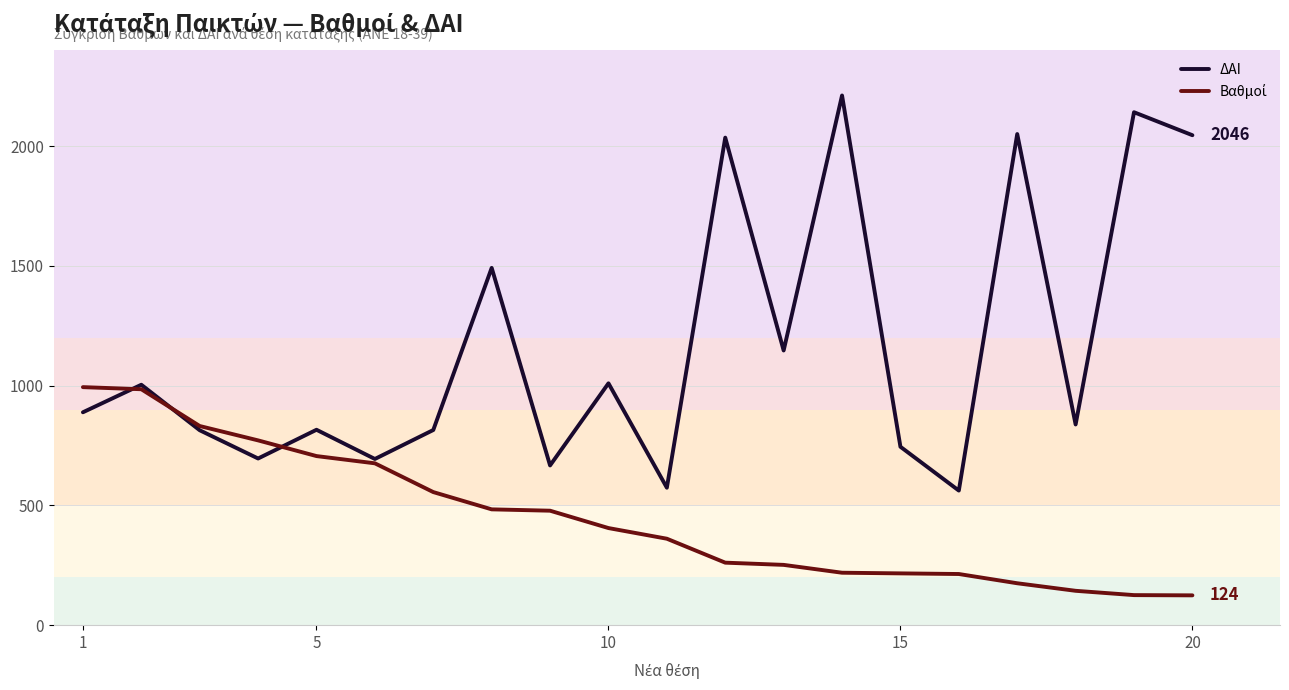

What is the minimum value shown in the chart?

124.5